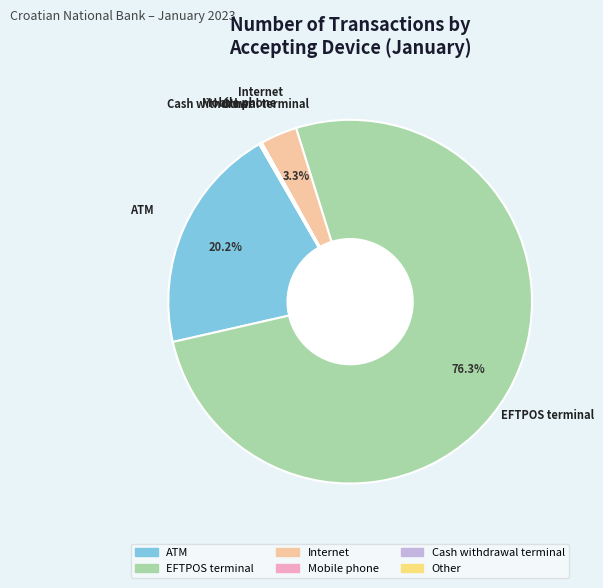

How much of the chart is everything except ATM?

79.8%